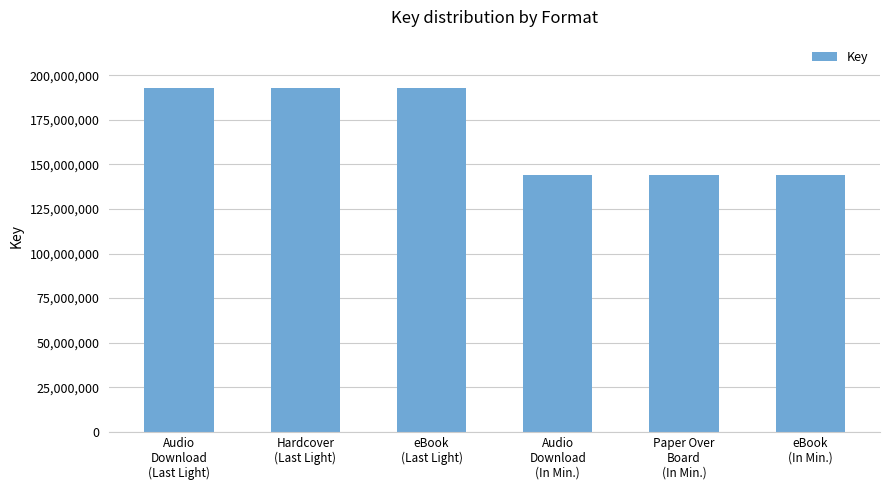

Reading left to right, what are all the values shown in this chart?

192951891	192951891	192951891	143932394	143932394	143932394